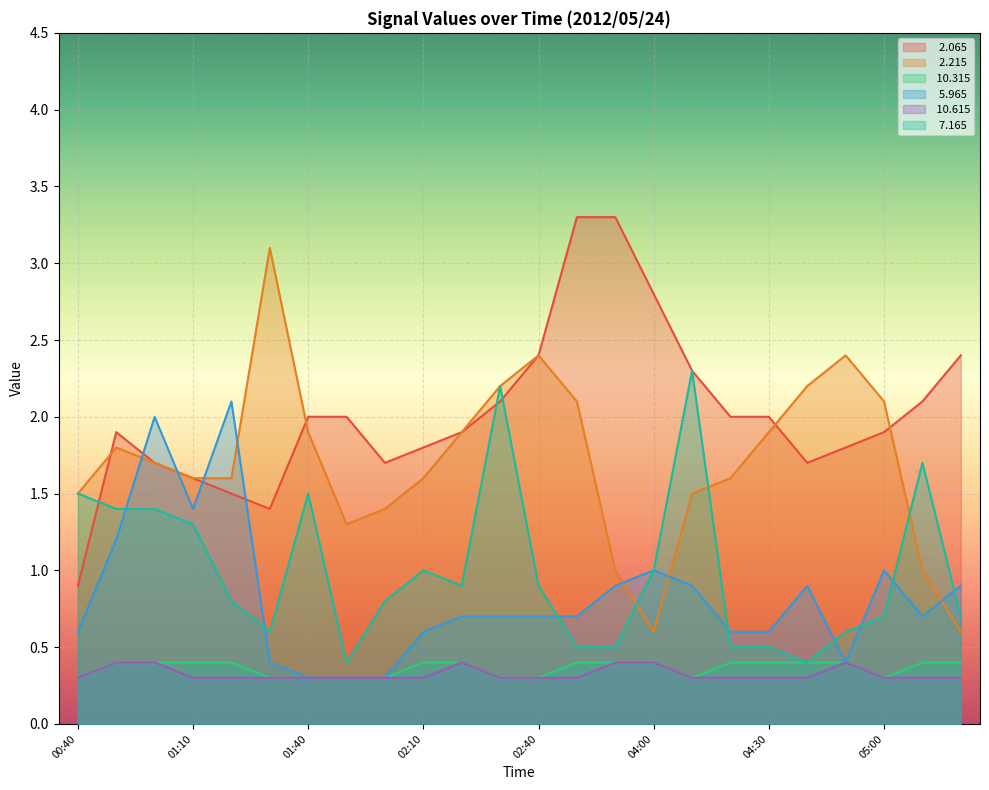

Reading right to left, transcribe all the data shown in this chart.

  2.065: 2.4	2.1	1.9	1.8	1.7	2.0	2.0	2.3	2.8	3.3	3.3	2.4	2.1	1.9	1.8	1.7	2.0	2.0	1.4	1.5	1.6	1.7	1.9	0.9
  2.215: 0.6	1.0	2.1	2.4	2.2	1.9	1.6	1.5	0.6	1.0	2.1	2.4	2.2	1.9	1.6	1.4	1.3	1.9	3.1	1.6	1.6	1.7	1.8	1.5
 10.315: 0.4	0.4	0.3	0.4	0.4	0.4	0.4	0.3	0.4	0.4	0.4	0.3	0.3	0.4	0.4	0.3	0.3	0.3	0.3	0.4	0.4	0.4	0.4	0.3
  5.965: 0.9	0.7	1.0	0.4	0.9	0.6	0.6	0.9	1.0	0.9	0.7	0.7	0.7	0.7	0.6	0.3	0.3	0.3	0.4	2.1	1.4	2.0	1.2	0.6
 10.615: 0.3	0.3	0.3	0.4	0.3	0.3	0.3	0.3	0.4	0.4	0.3	0.3	0.3	0.4	0.3	0.3	0.3	0.3	0.3	0.3	0.3	0.4	0.4	0.3
  7.165: 0.7	1.7	0.7	0.6	0.4	0.5	0.5	2.3	1.0	0.5	0.5	0.9	2.2	0.9	1.0	0.8	0.4	1.5	0.6	0.8	1.3	1.4	1.4	1.5